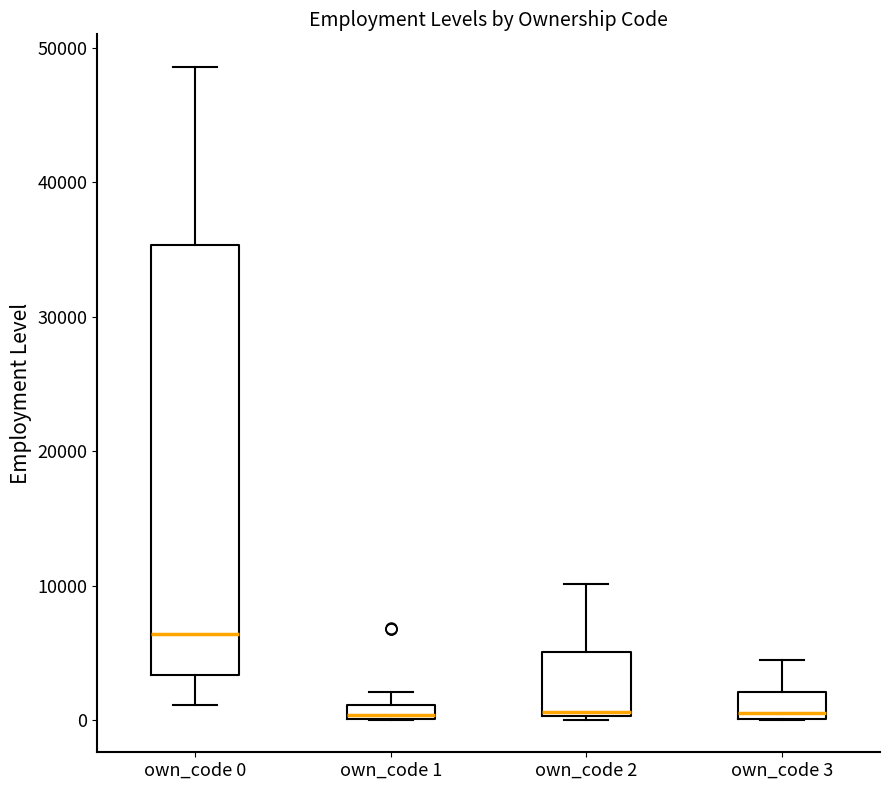

Where is the upper edge of the box for own_code 2 on the y-axis? The values are not printed on the chart, so give them approximately, as read against the axis.

5000